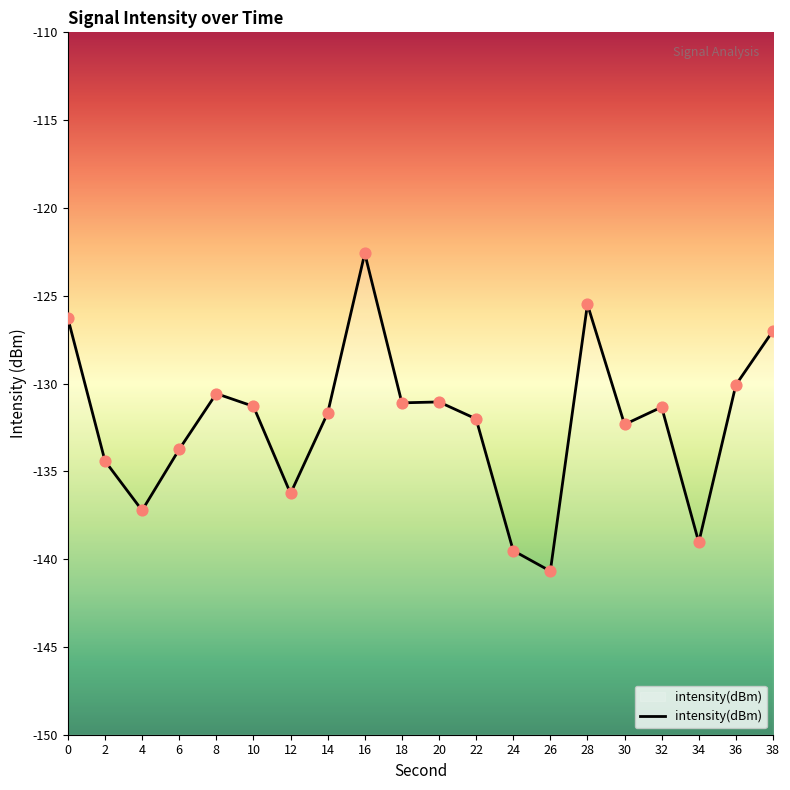

Between 38 and 20, which is larger?

38